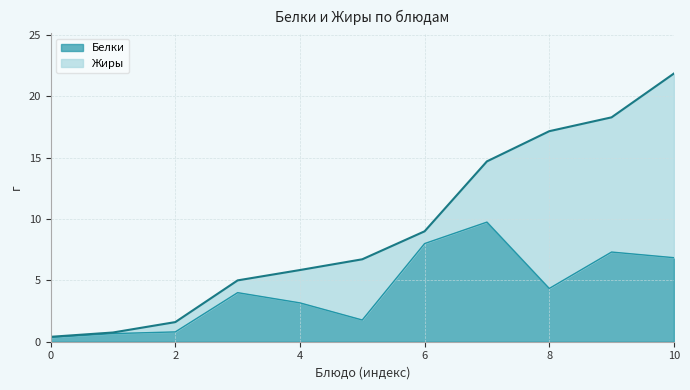

At which category is the sum across all series the highest?

10